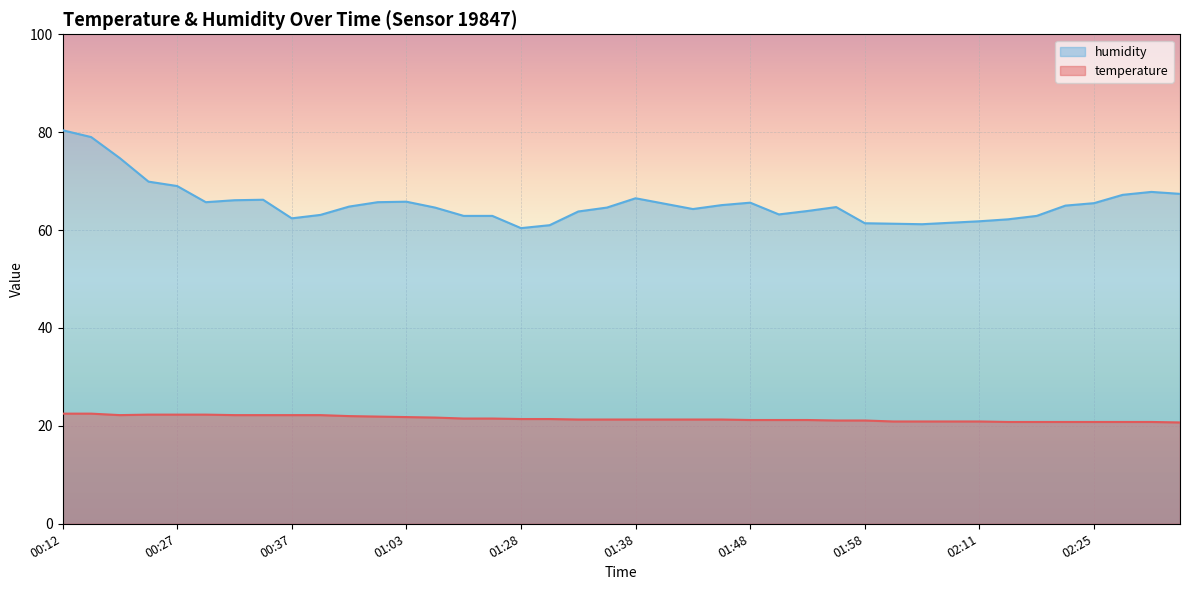

At which category is the sum across all series the highest?

00:12